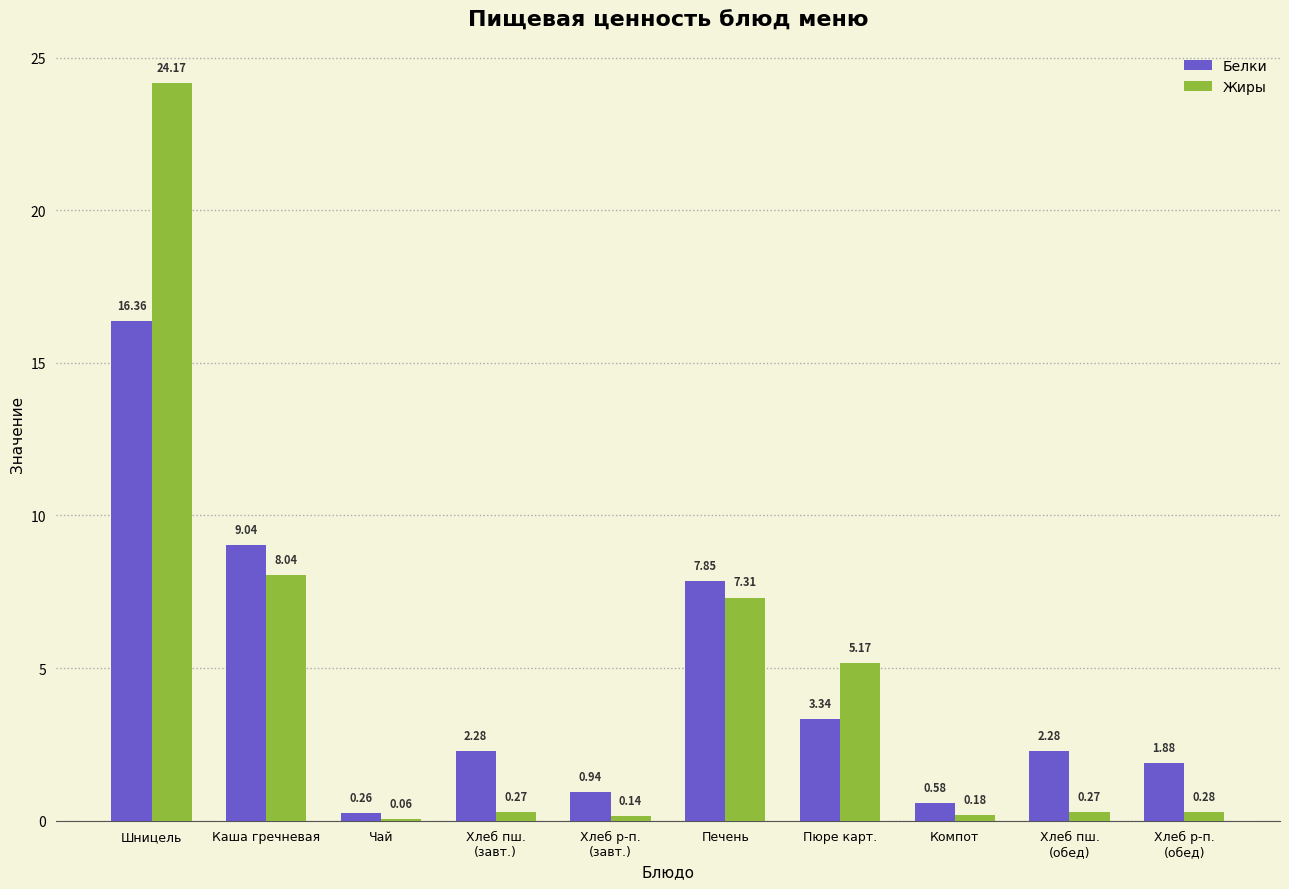

What is the maximum value for Жиры?

24.2